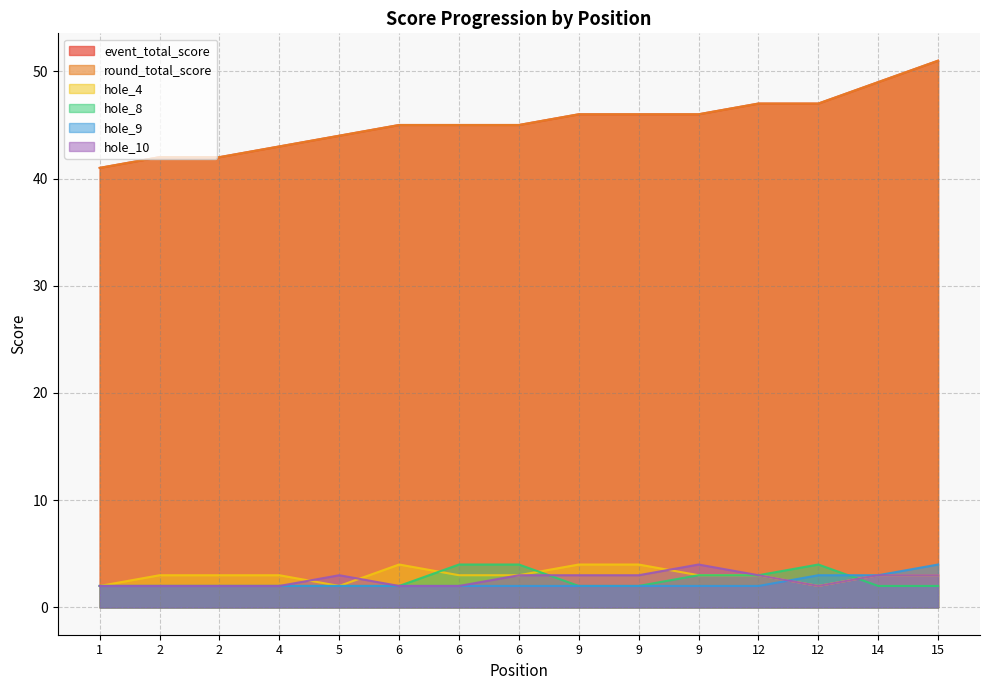

Reading right to left, extract all data points from this chart.

event_total_score: 15=51	14=49	12=47	12=47	9=46	9=46	9=46	6=45	6=45	6=45	5=44	4=43	2=42	2=42	1=41
round_total_score: 15=51	14=49	12=47	12=47	9=46	9=46	9=46	6=45	6=45	6=45	5=44	4=43	2=42	2=42	1=41
hole_4: 15=3	14=3	12=2	12=3	9=3	9=4	9=4	6=3	6=3	6=4	5=2	4=3	2=3	2=3	1=2
hole_8: 15=2	14=2	12=4	12=3	9=3	9=2	9=2	6=4	6=4	6=2	5=2	4=2	2=2	2=2	1=2
hole_9: 15=4	14=3	12=3	12=2	9=2	9=2	9=2	6=2	6=2	6=2	5=2	4=2	2=2	2=2	1=2
hole_10: 15=3	14=3	12=2	12=3	9=4	9=3	9=3	6=3	6=2	6=2	5=3	4=2	2=2	2=2	1=2